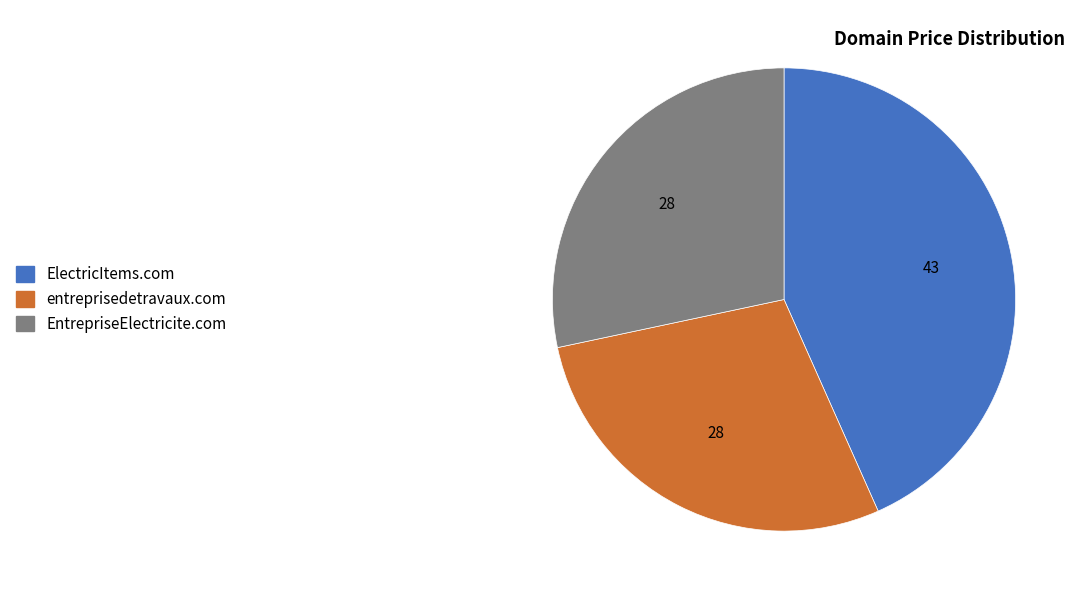

Does entreprisedetravaux.com account for over 50% of the chart?

No